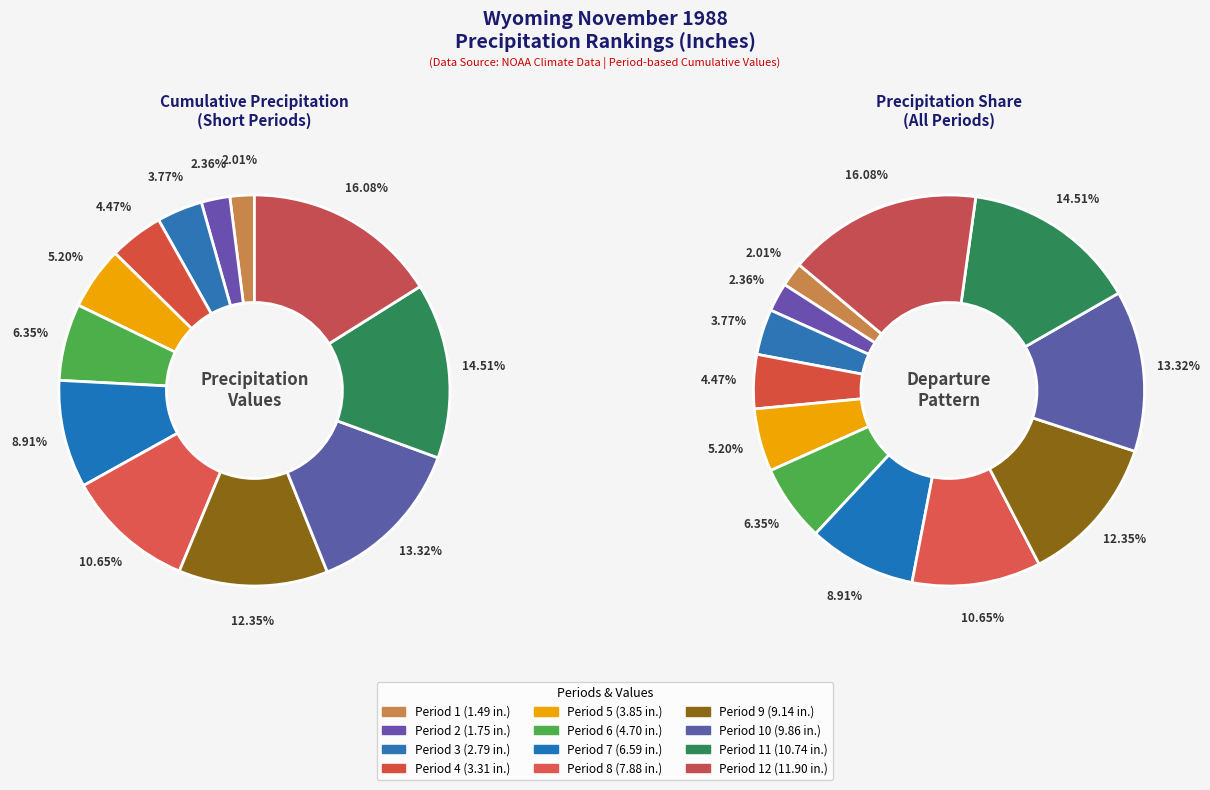

How many slices are in this pie chart?

12